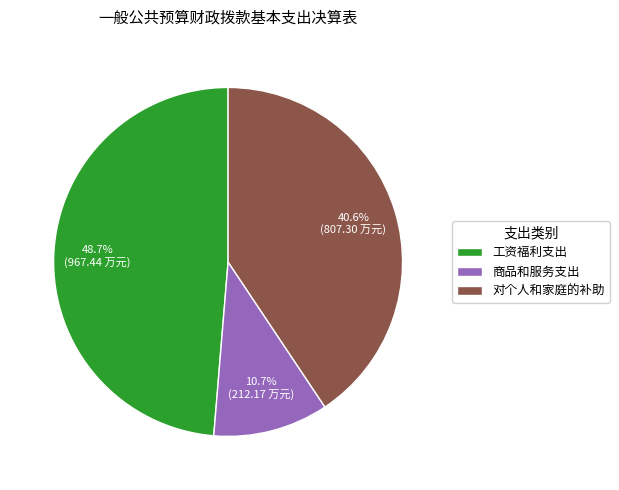

Which slice is the largest?

工资福利支出